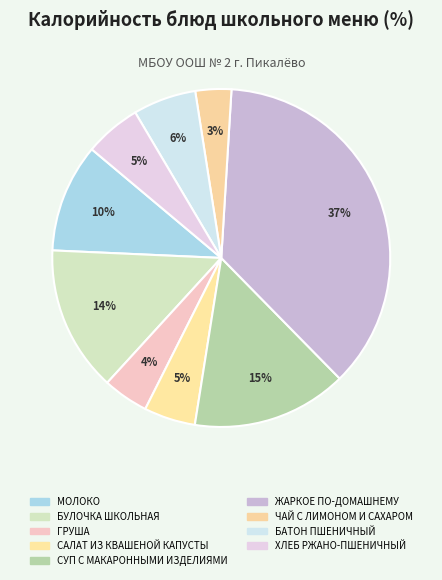

What percentage do СУП С МАКАРОННЫМИ ИЗДЕЛИЯМИ and ЧАЙ С ЛИМОНОМ И САХАРОМ together represent?

18.3%